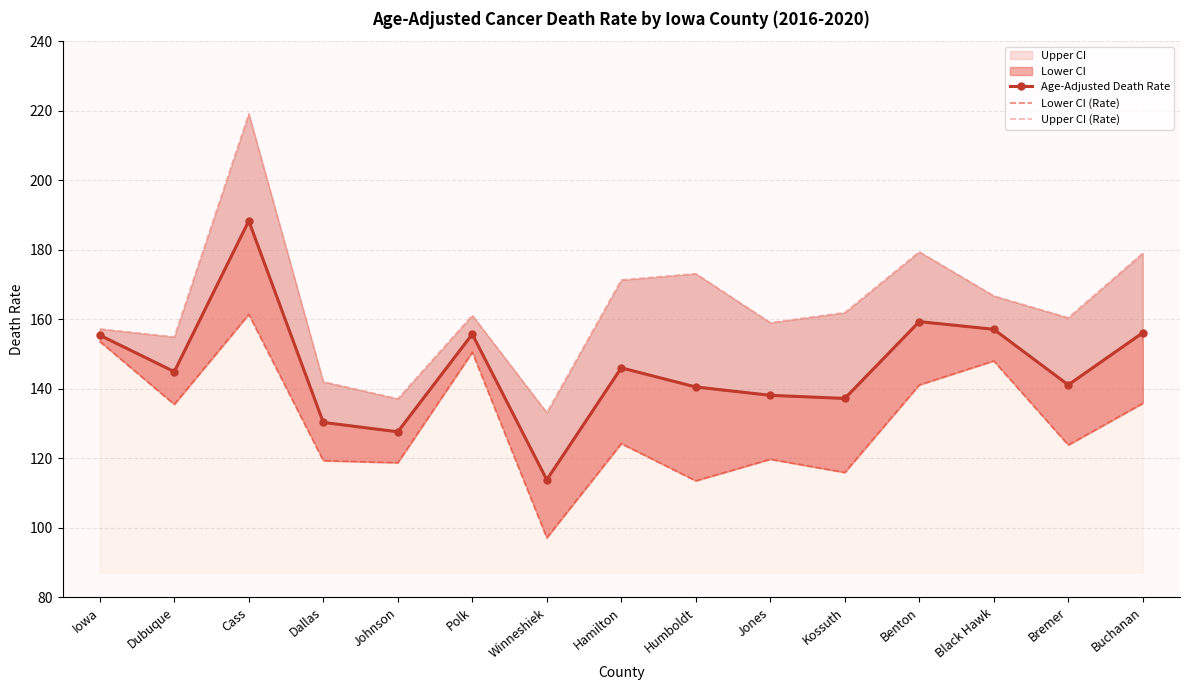

Which series has the largest range (max minus min)?

Upper CI (Rate)